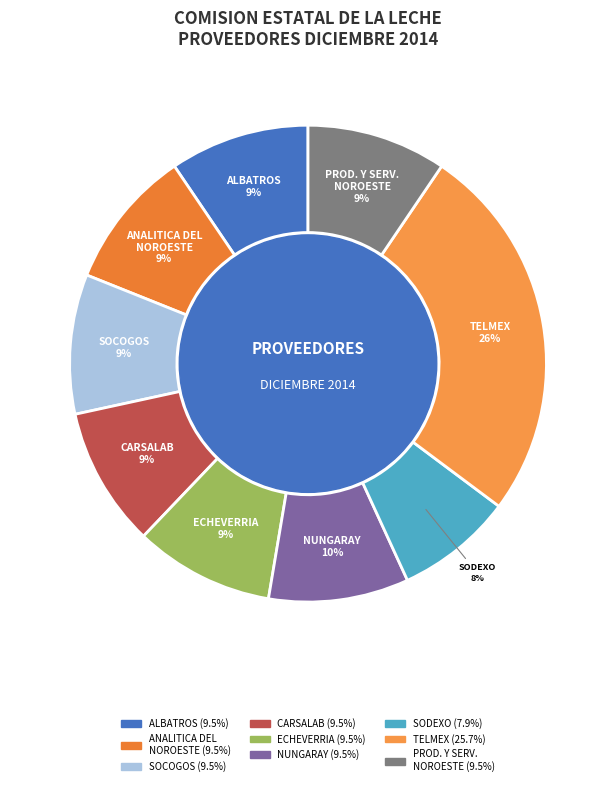

Count the number of slices in the pie.

9